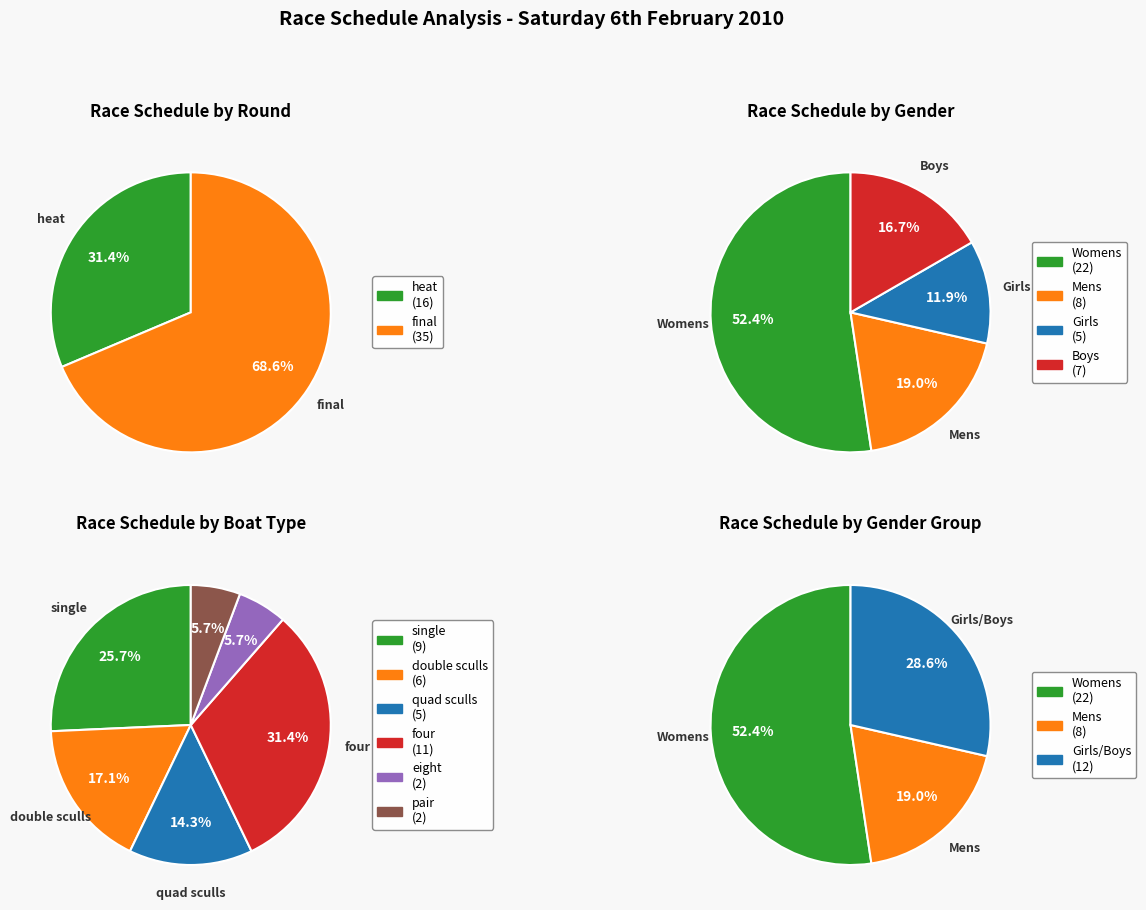

Count the number of slices in the pie.

2